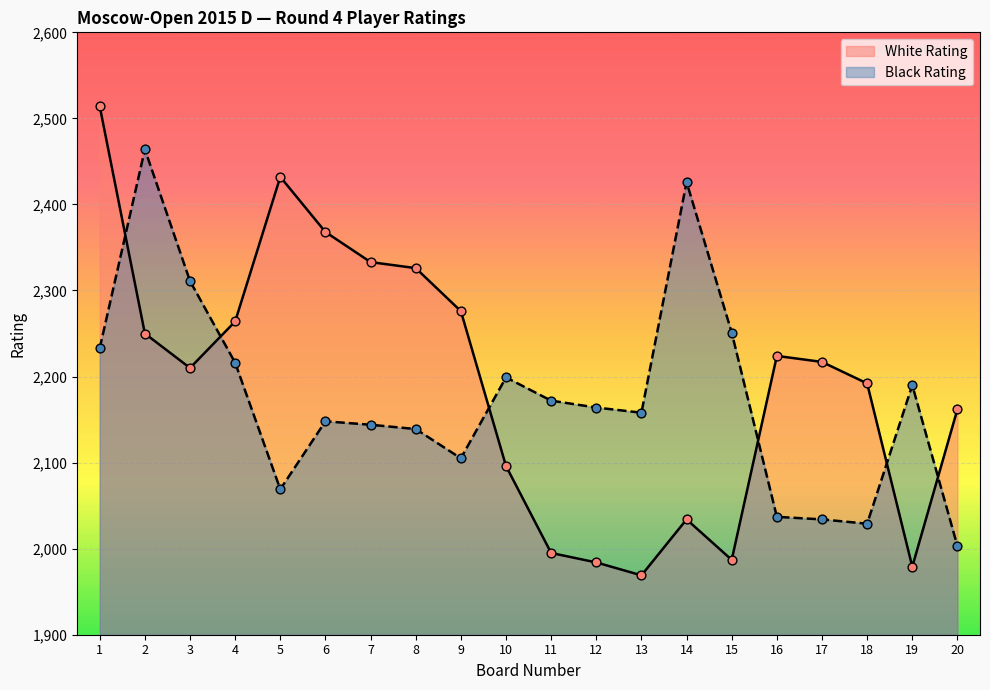

Which series reaches the minimum Y coordinate?

White Rating